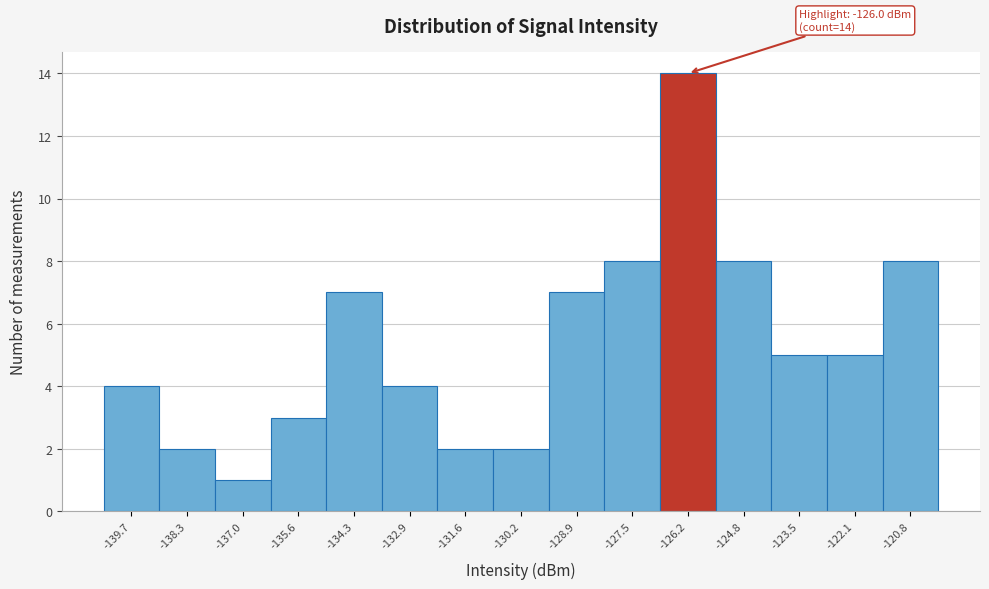

Over which range of the x-axis is the bar tallest?

-126.8 to -125.4